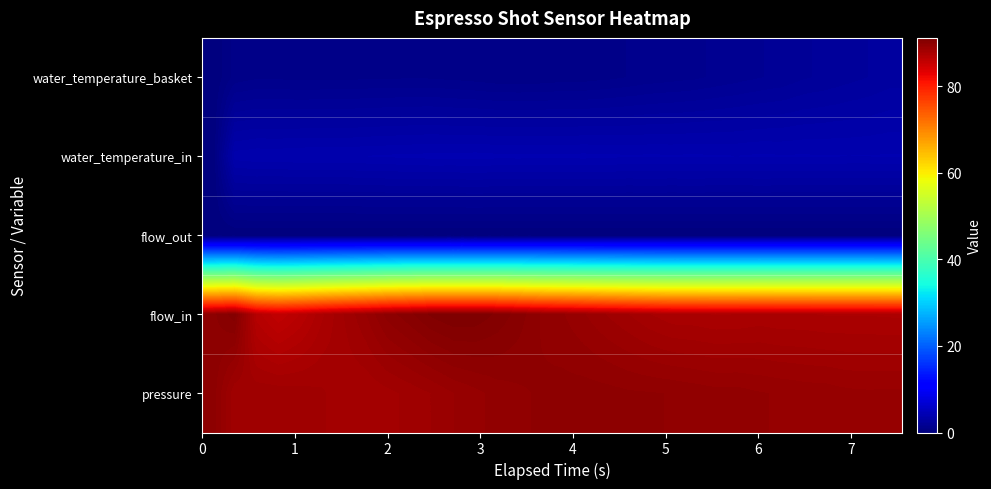

What is the maximum value shown in the chart?

91.2